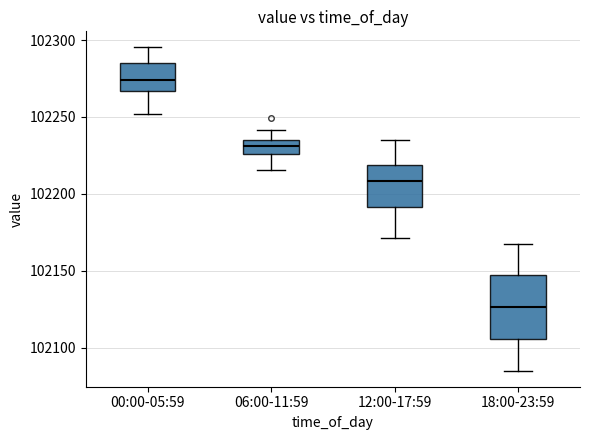

Reading left to right, transcribe this box plot: for each box, give where its median line is, the range the box spans, and where its two whiskers end, as read against the y-axis. The values are not printed on the chart, so give them approximately, as read against the axis.

00:00-05:59: median 102275, box 102265 to 102285, whiskers 102250 to 102295
06:00-11:59: median 102230, box 102225 to 102235, whiskers 102215 to 102240
12:00-17:59: median 102210, box 102190 to 102220, whiskers 102170 to 102235
18:00-23:59: median 102125, box 102105 to 102145, whiskers 102085 to 102170